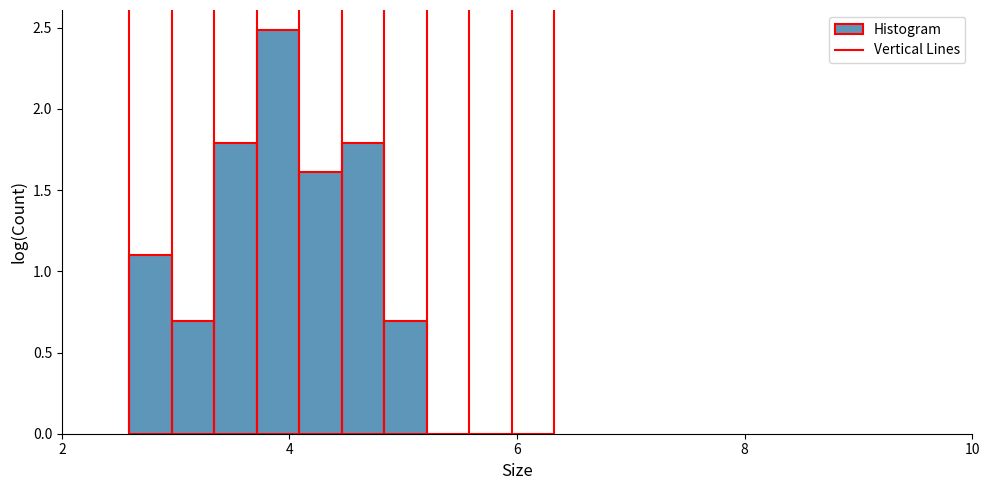

Around what value on the x-axis is the tallest bar? Give the approximate position of its centre, as read against the axis.

4.0